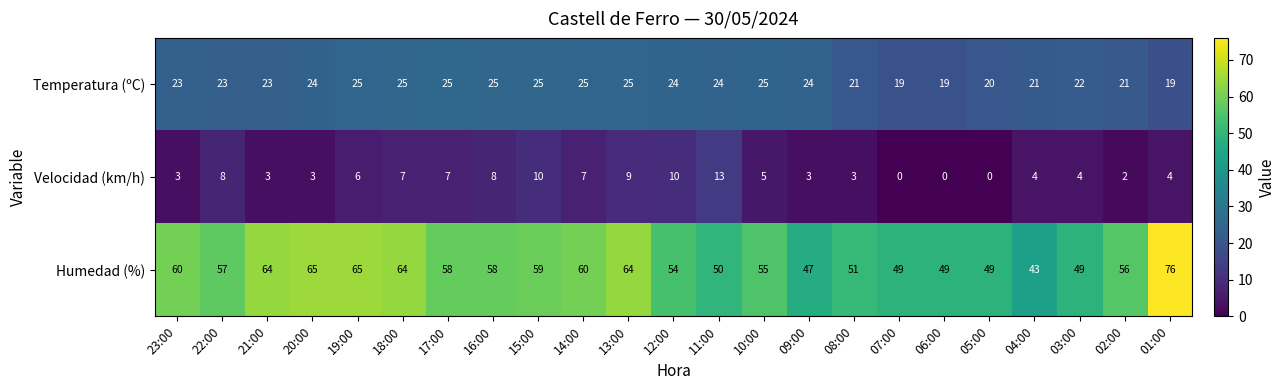

At 05:00, list the series in order from largest to smallest.

Humedad (%), Temperatura (ºC), Velocidad (km/h)